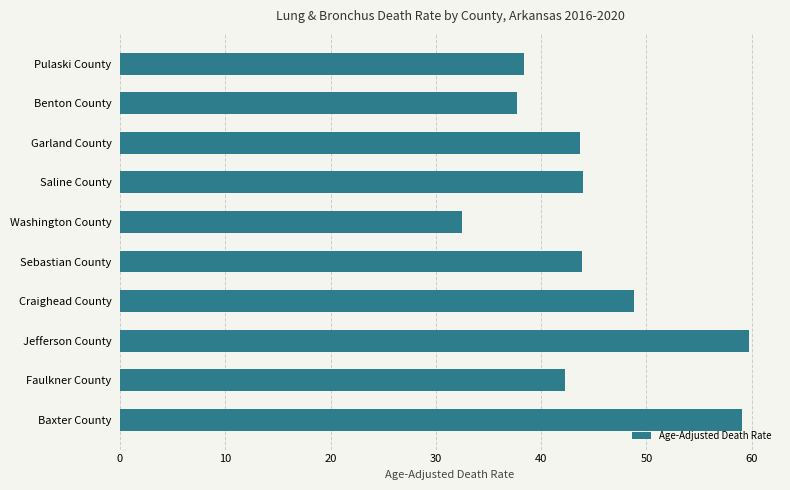

Are the bars horizontal?

Yes